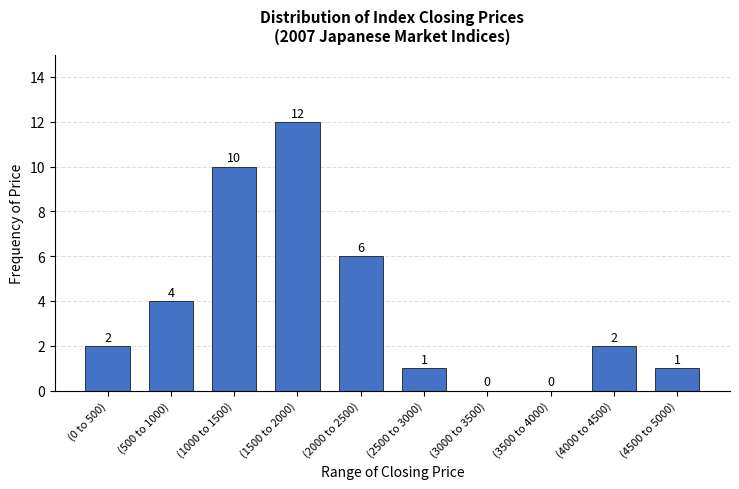

Reading left to right, list all the values displayed in this chart.

(0 to 500)=2	(500 to 1000)=4	(1000 to 1500)=10	(1500 to 2000)=12	(2000 to 2500)=6	(2500 to 3000)=1	(3000 to 3500)=0	(3500 to 4000)=0	(4000 to 4500)=2	(4500 to 5000)=1